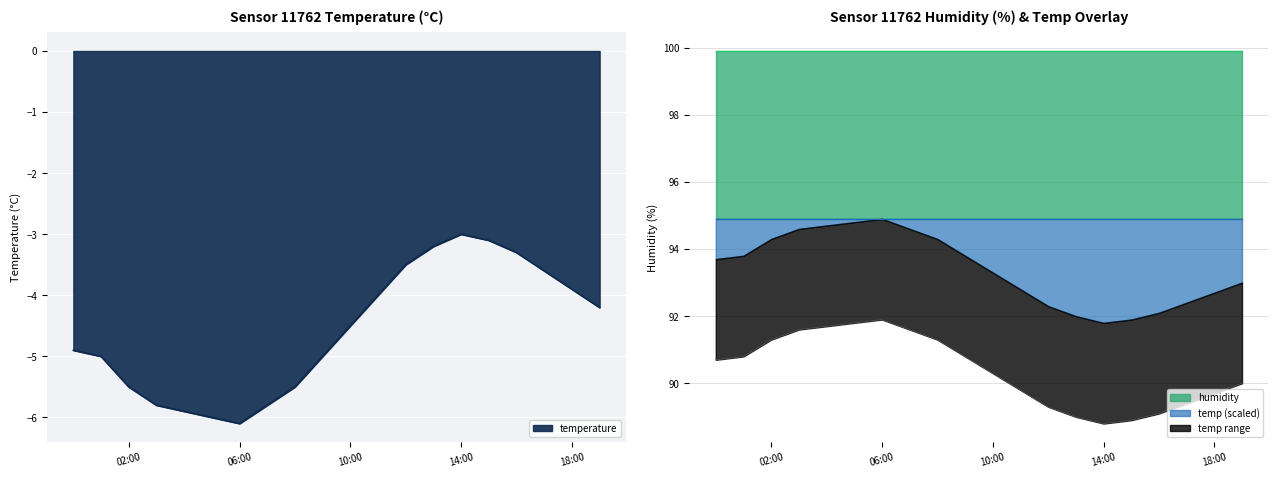

Read the value at 13:00.

89.0